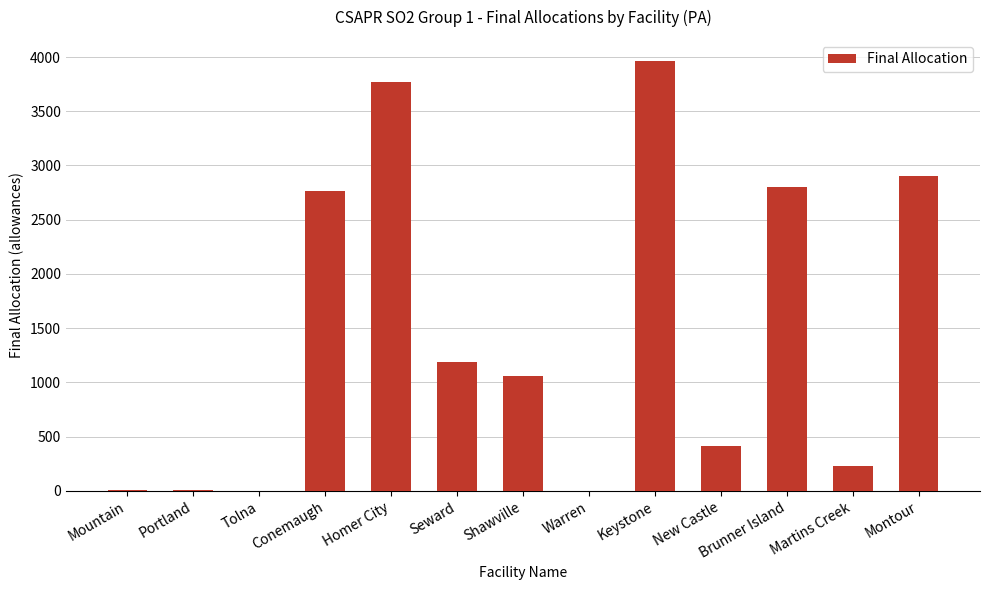

The chart shows a value of 3946 at Brunner Island. True or false?

False